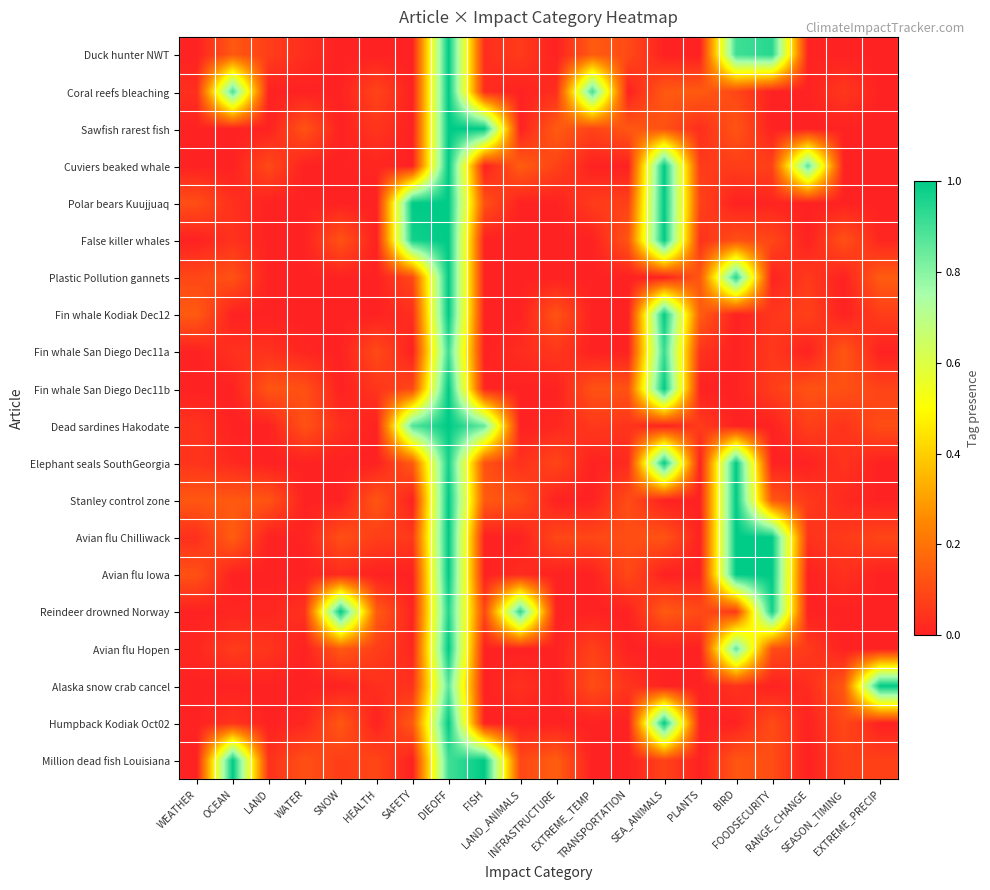

What is the maximum value shown in the chart?

1.0